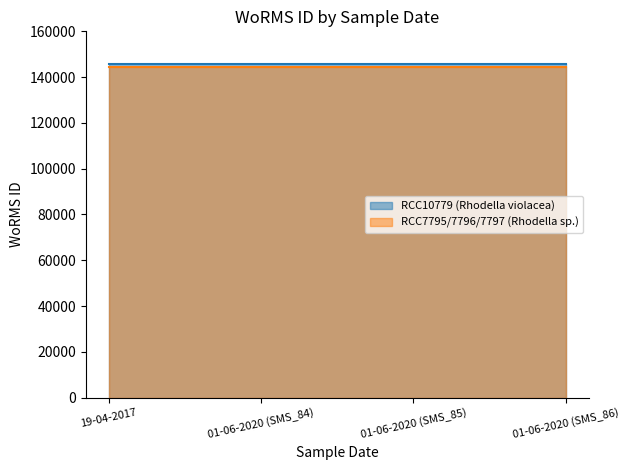

True or false: RCC10779 (Rhodella violacea) has more than 2 interior local peaks.

False